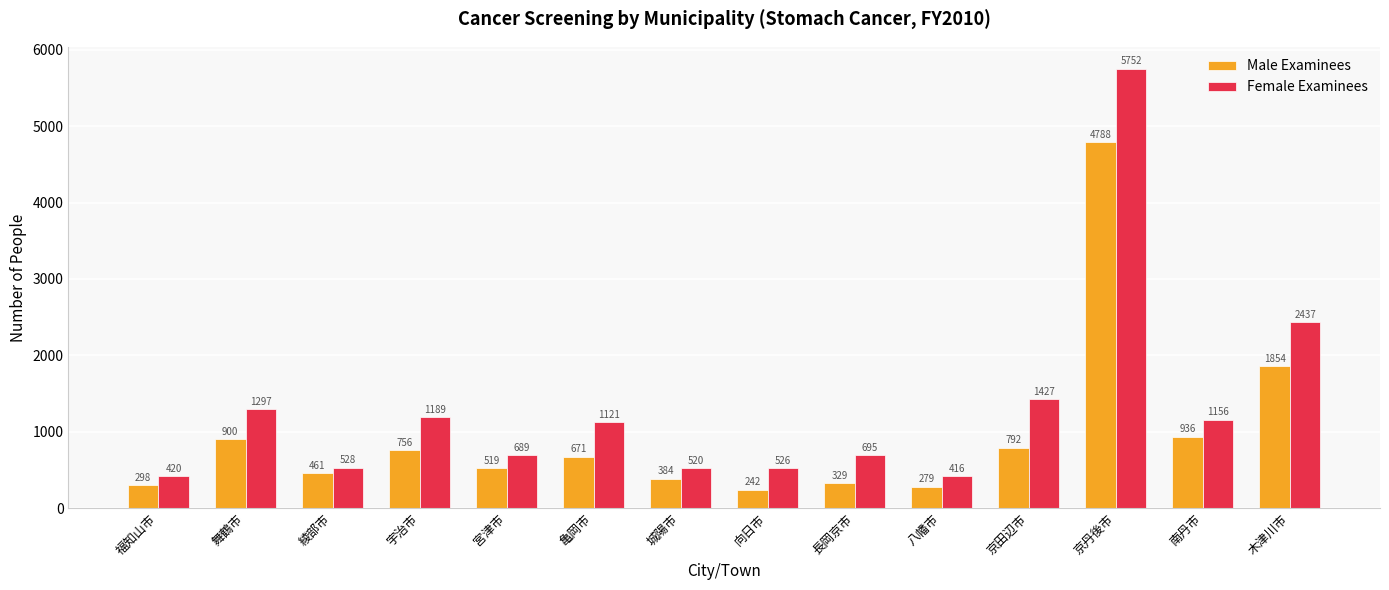

What is the difference between the highest and lowest values at 八幡市?

137